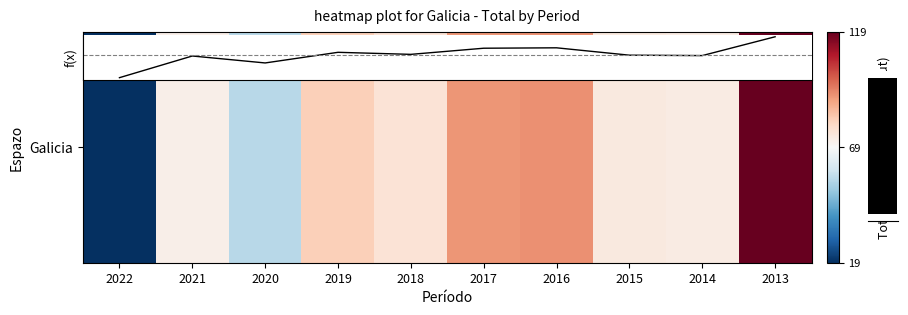

What is the change in value from 2020 to 2018?

+21